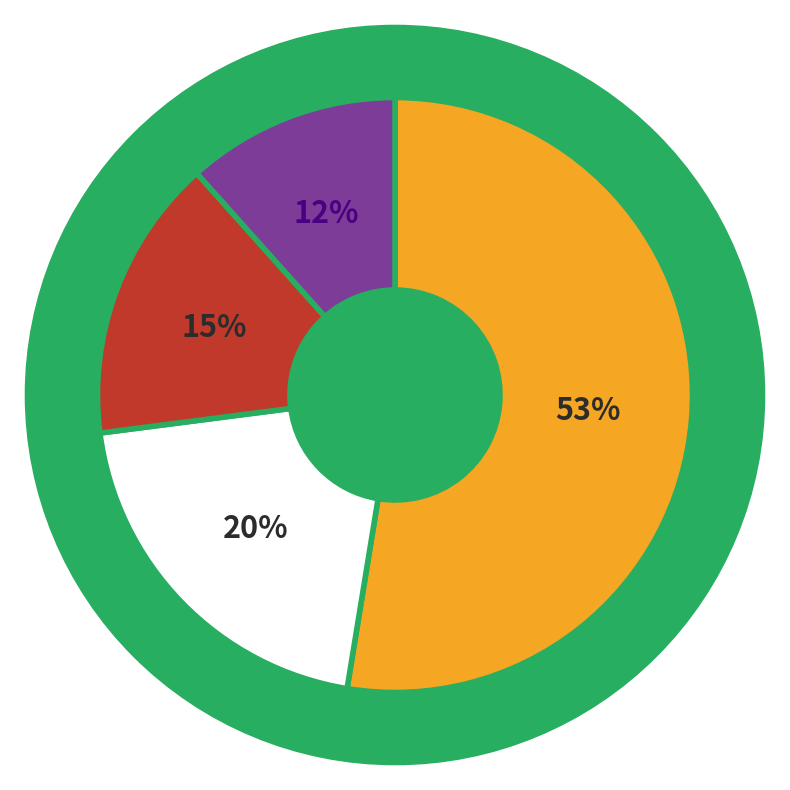

To the nearest percent, what is the average slice percentage?

25%